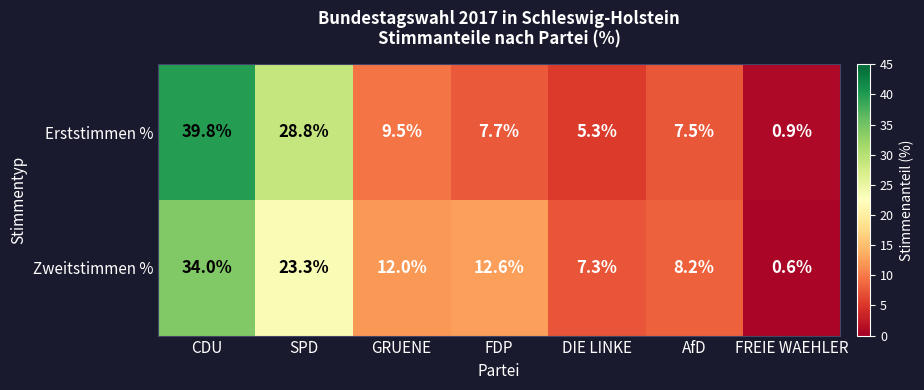

Is it true that Erststimmen % equals 13.4 at AfD?

False